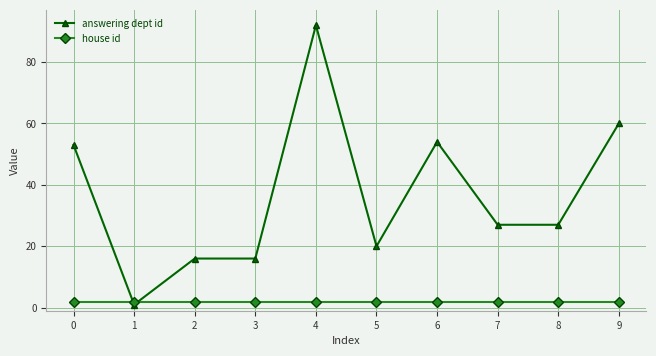

Which series changed the most between 4 and 6?

answering dept id